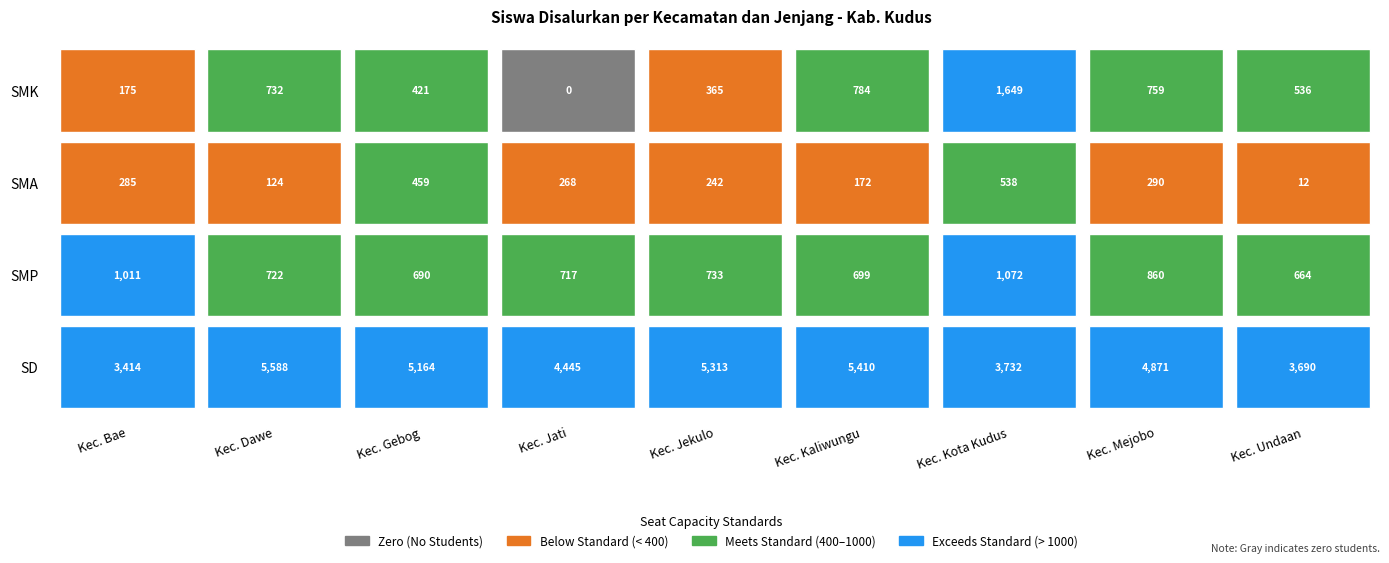

Is the value of Kec. Bae at SD greater than the value of Kec. Undaan at SD?

No